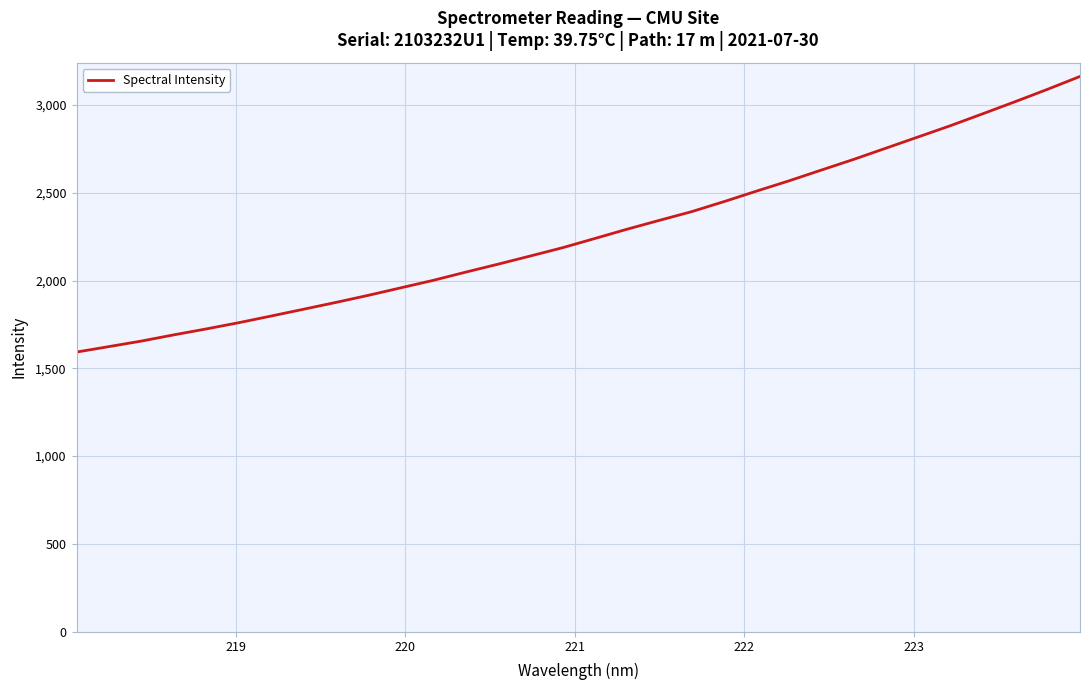

What is the difference between the maximum and minimum values?

1569.5